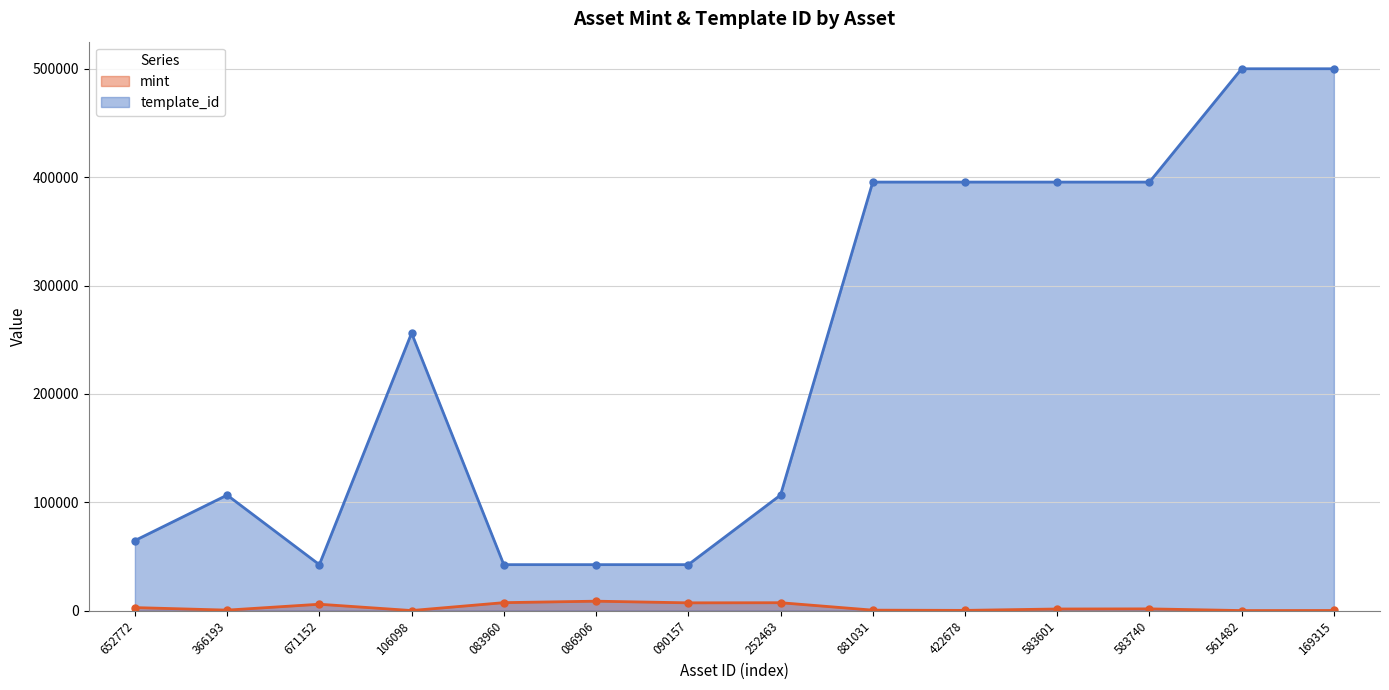

List the series in order of their peak value, highest first.

template_id, mint